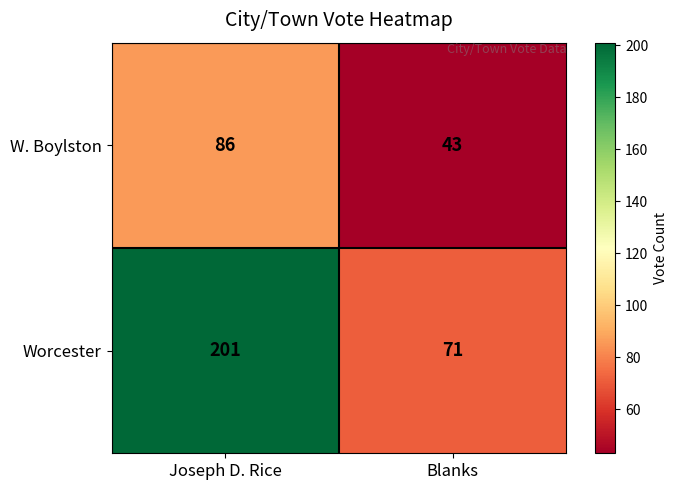

Between Joseph D. Rice and Blanks, which series saw the biggest shift?

Worcester